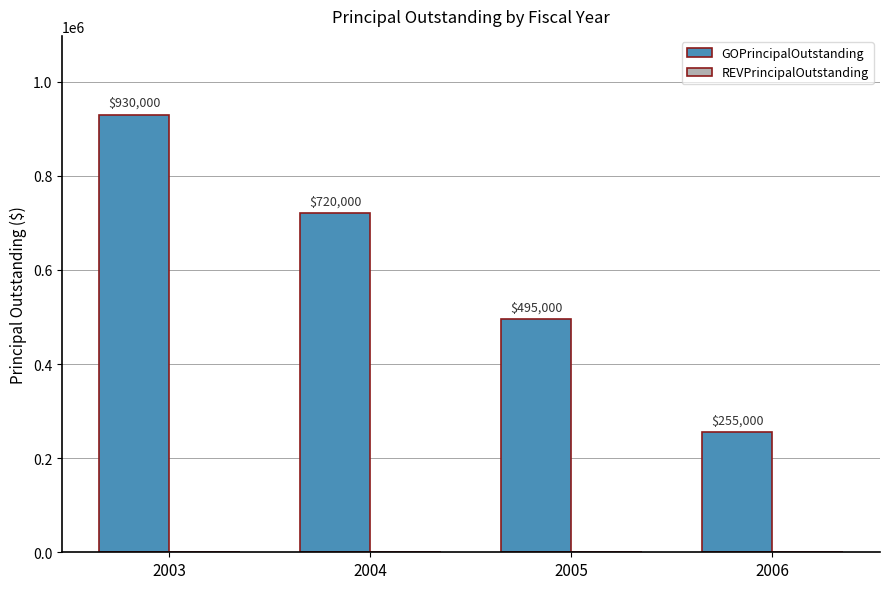

The value at 2003 is 516899. True or false?

False